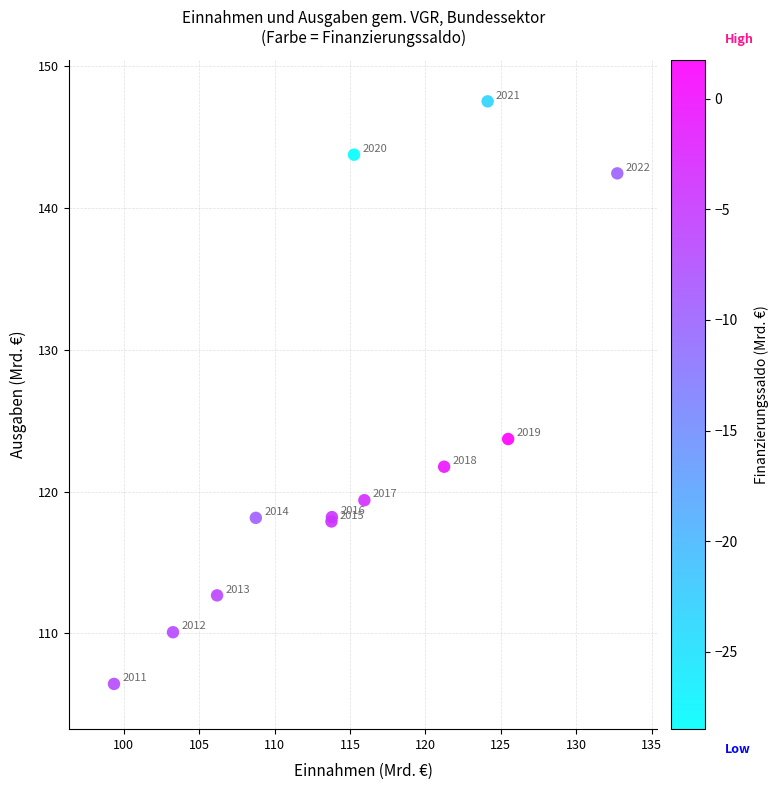

What Y value in the scatter plot is closest to 126?

123.7